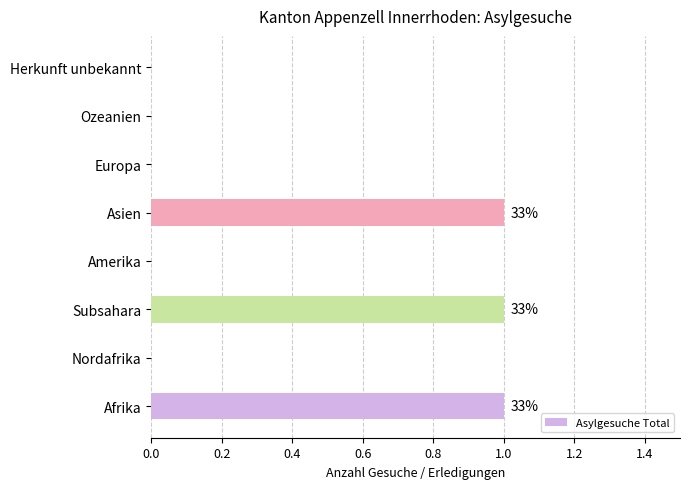

The chart shows a value of 1 at Subsahara. True or false?

True